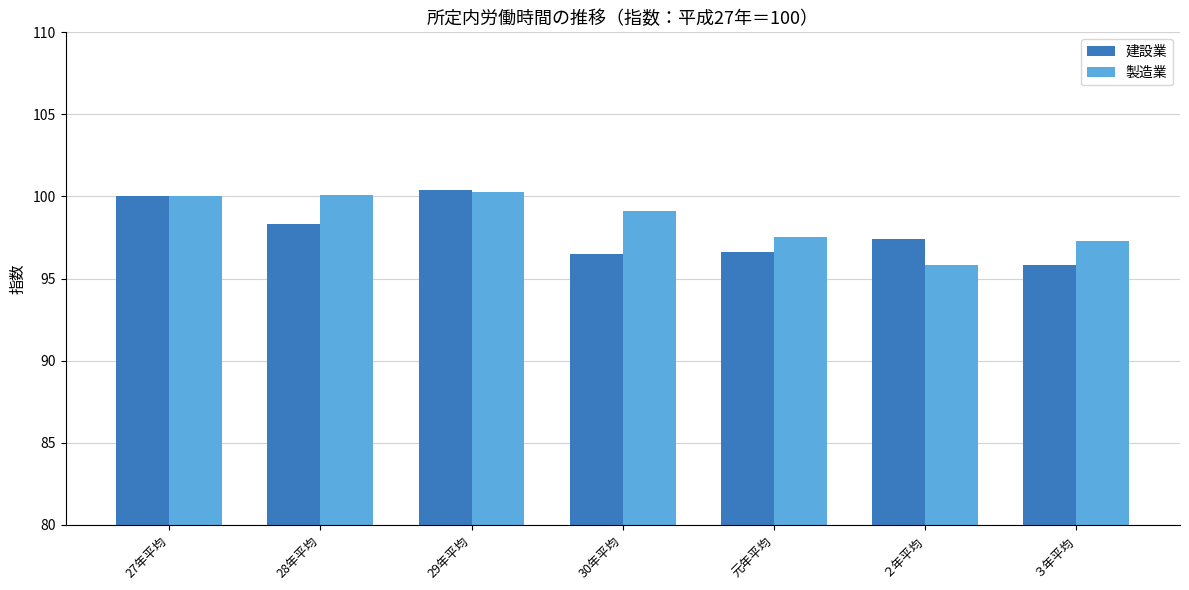

What is the spread (max minus min) of values at 30年平均?

2.6